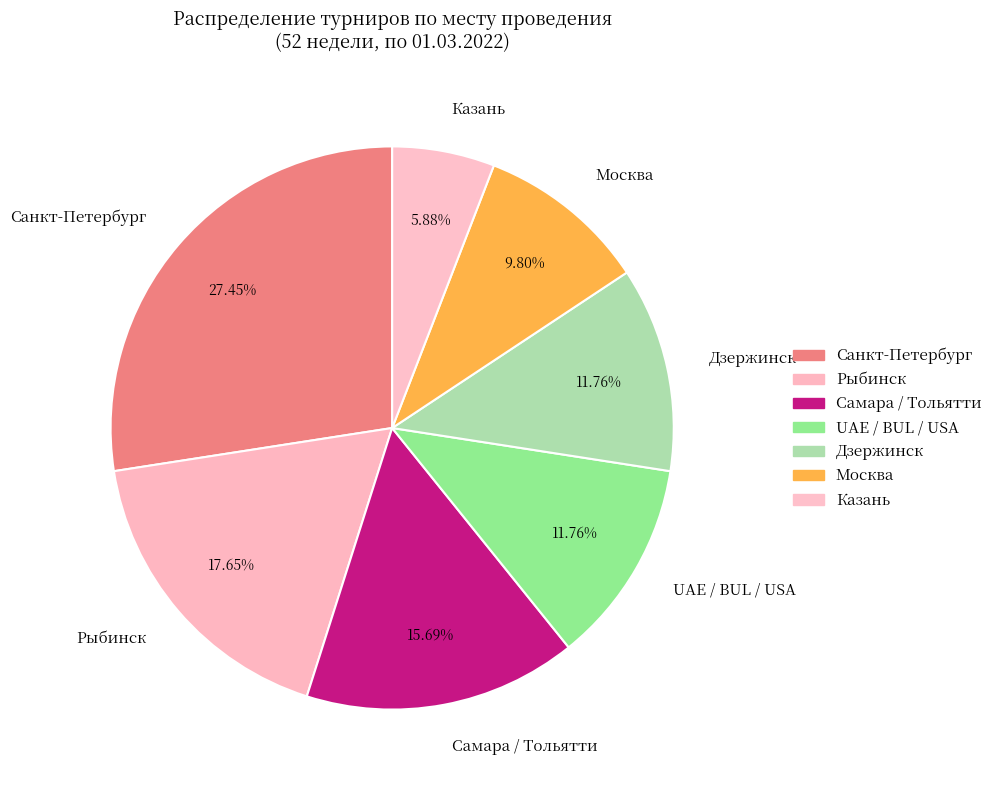

What is the smallest slice in the pie chart?

Казань